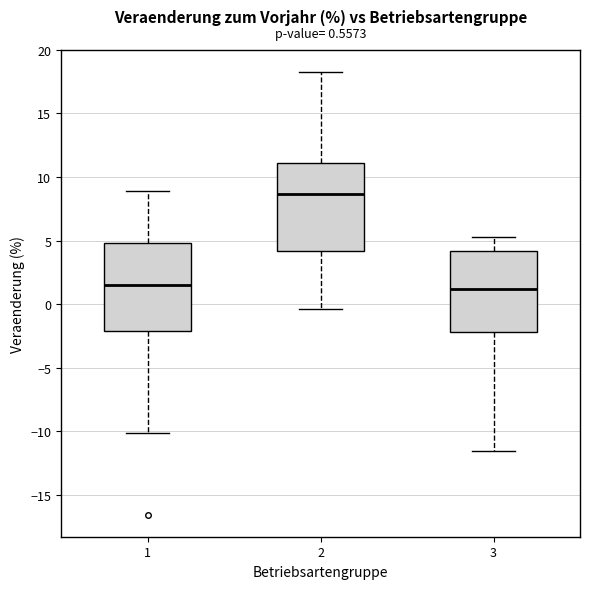

Which box's median line is the highest?

2